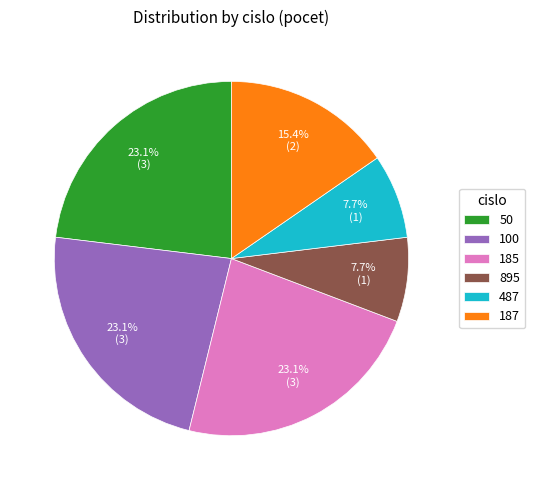

Combined, do 895 and 50 account for over 50%?

No